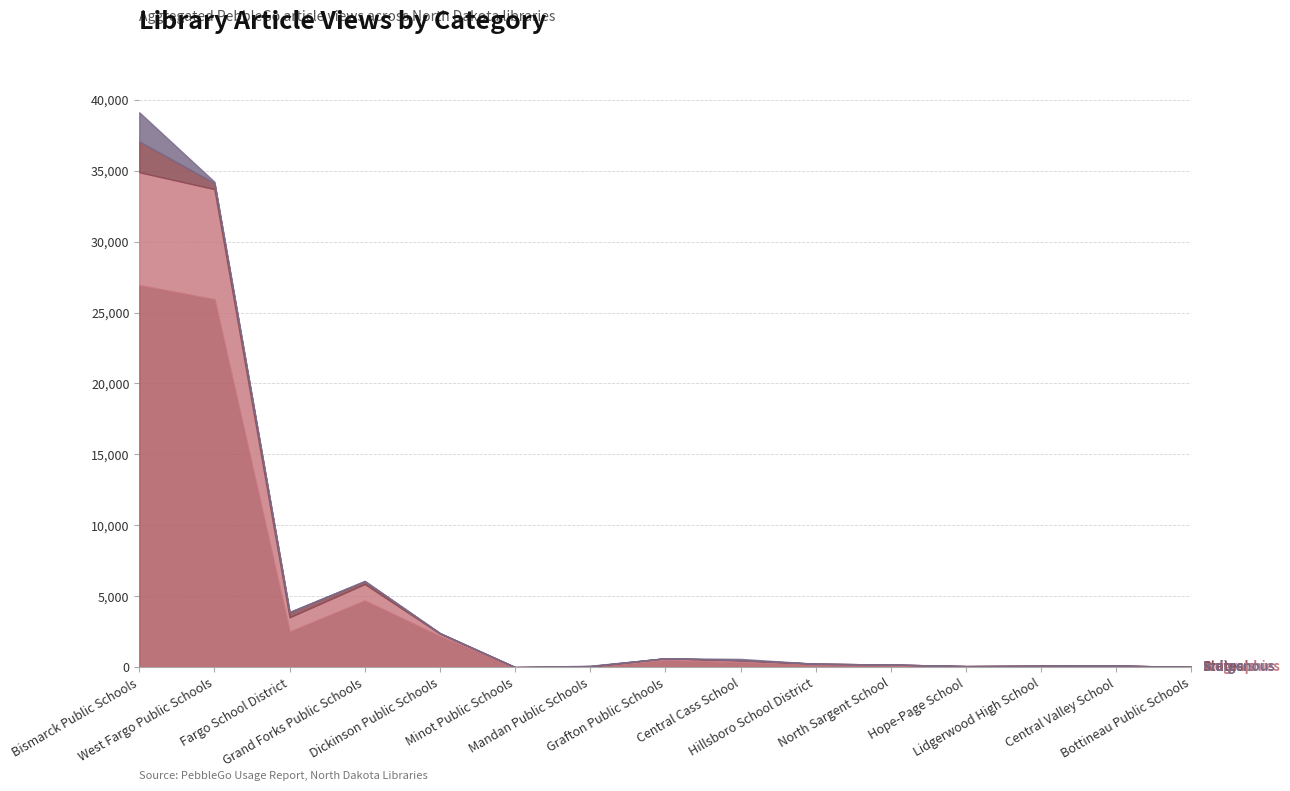

Which label corresponds to the smallest value in the chart?

Minot Public Schools